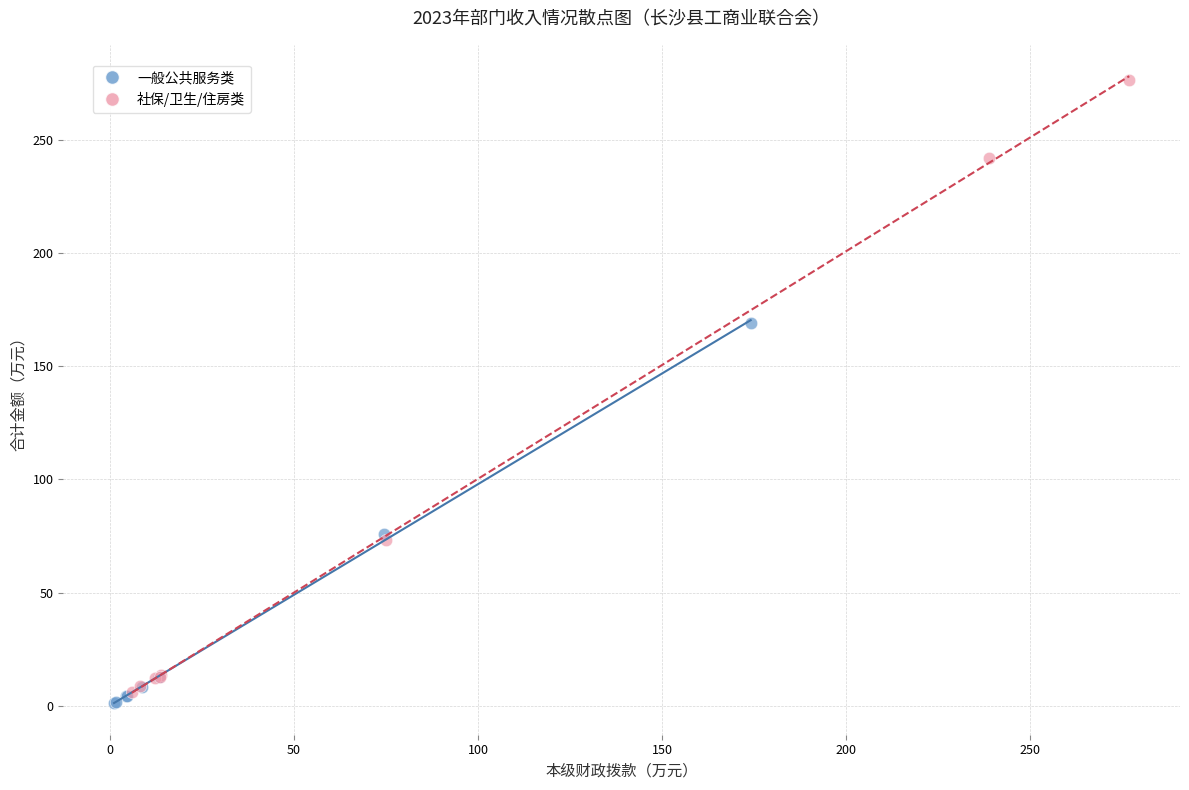

Which series contains the highest Y value?

社保/卫生/住房类